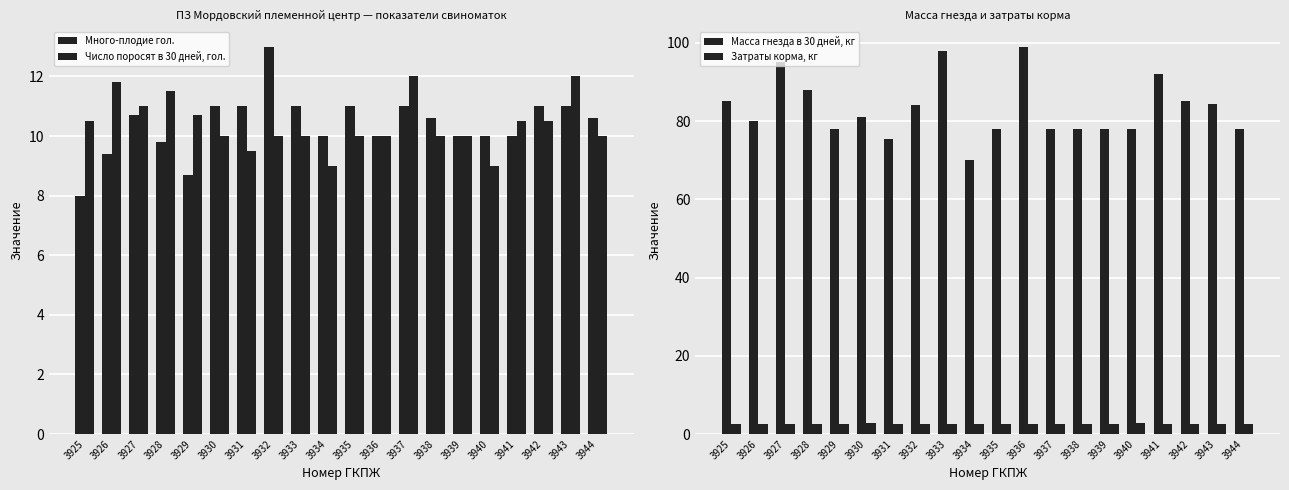

What is the minimum value for Число поросят в 30 дней, гол.?

9.0